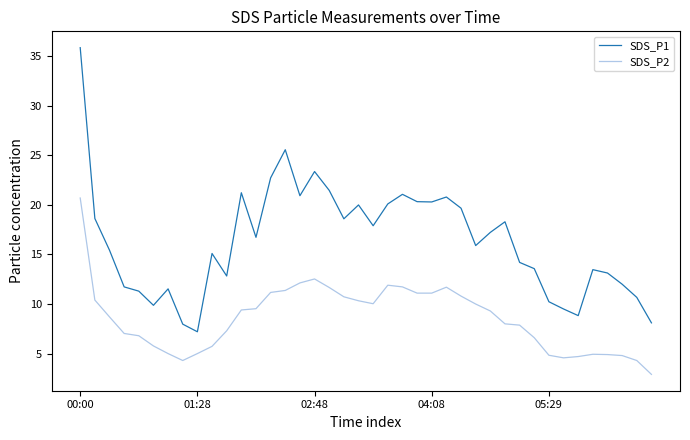

Which series has the largest range (max minus min)?

SDS_P1